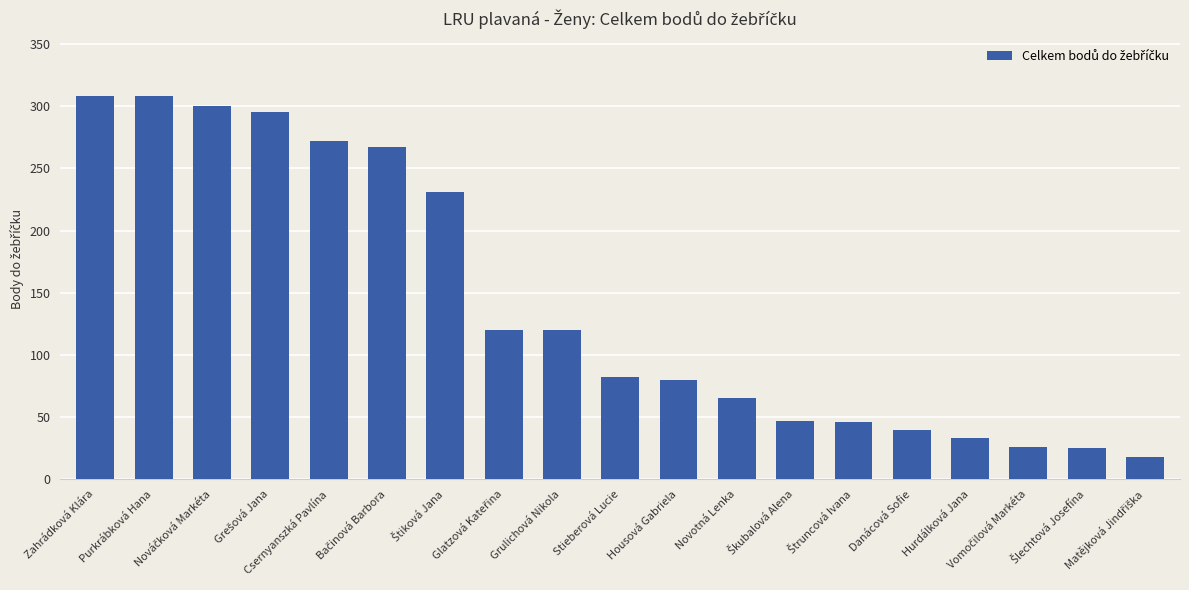

What is the difference between the second highest and minimum values?

290